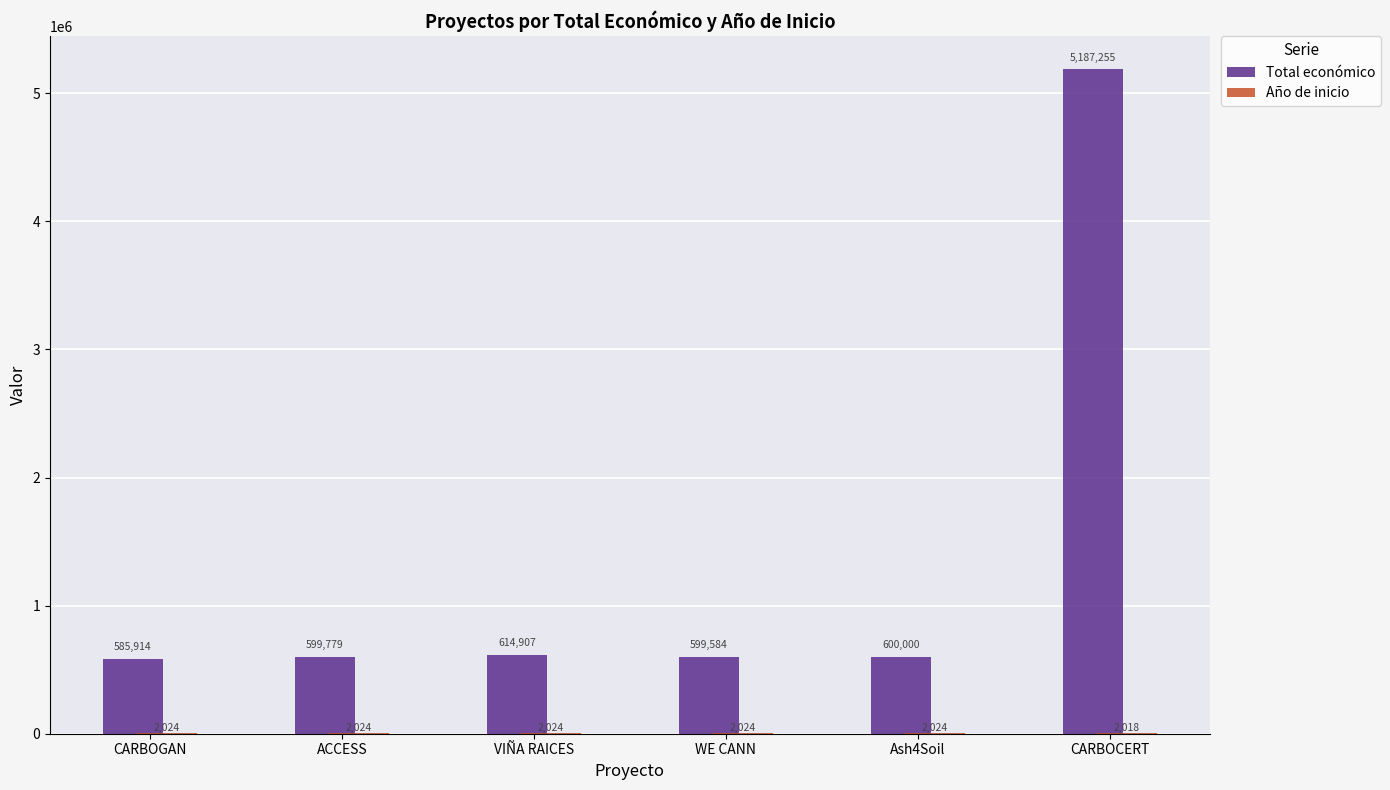

True or false: Total económico has a value of 600000 at Ash4Soil.

True